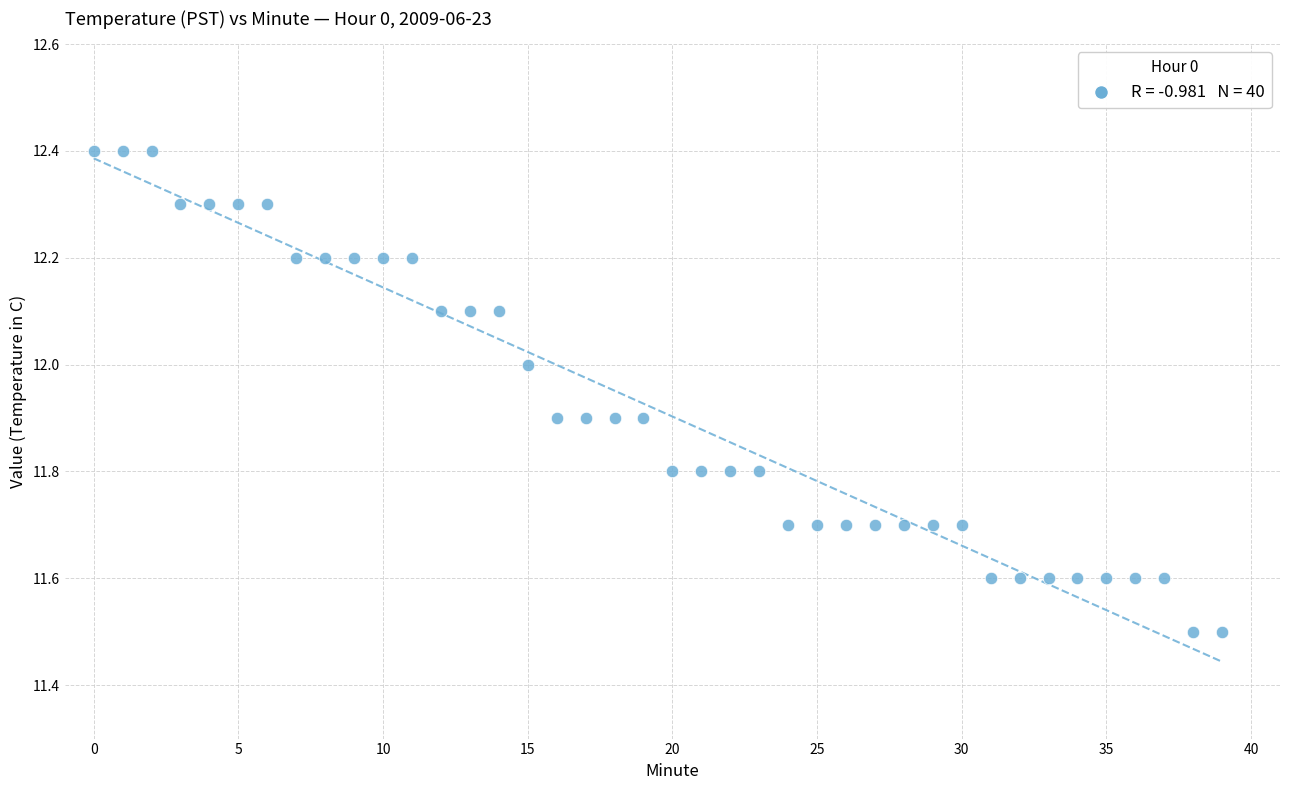

What is the range of Y values (max minus min)?

0.9